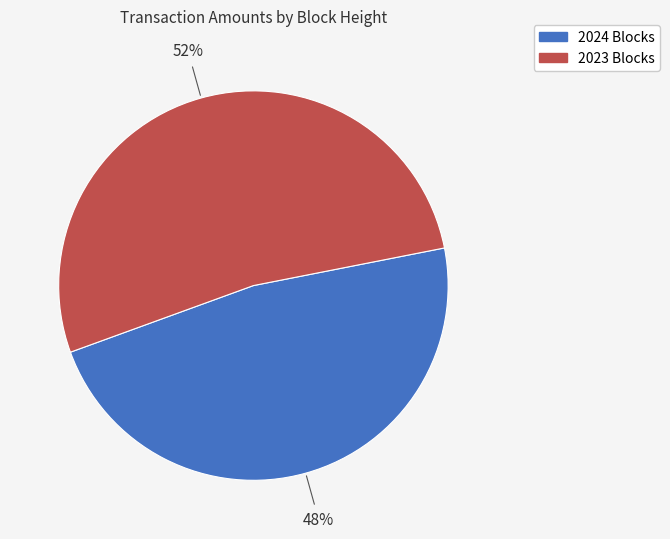

Is it true that 2024 Blocks is 48% of the pie?

True